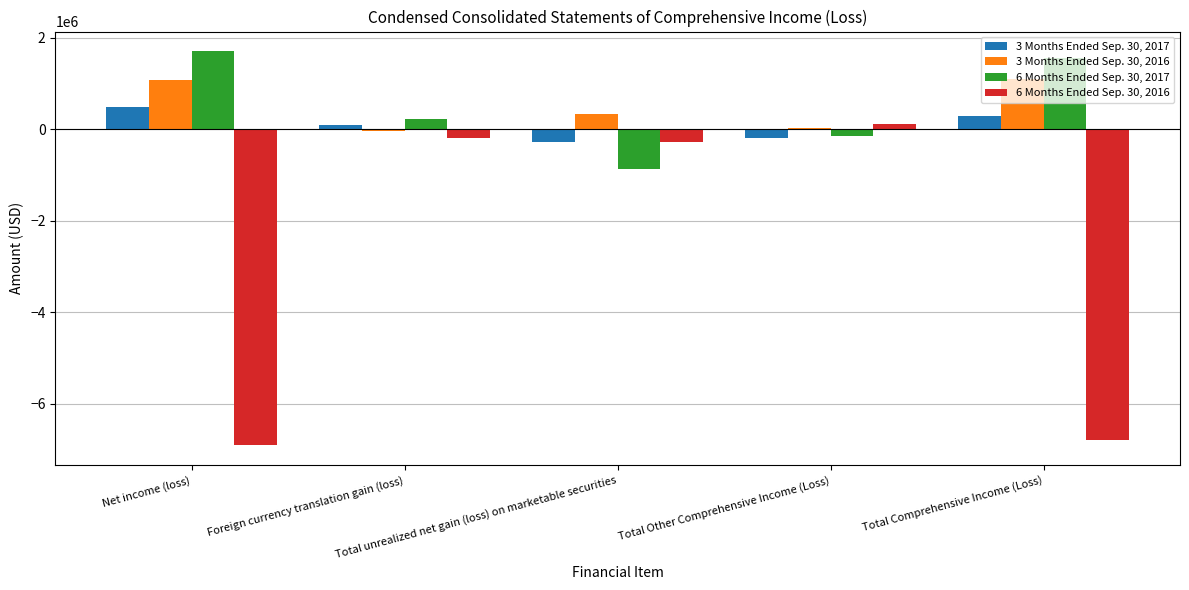

What is the greatest value displayed?

1708347